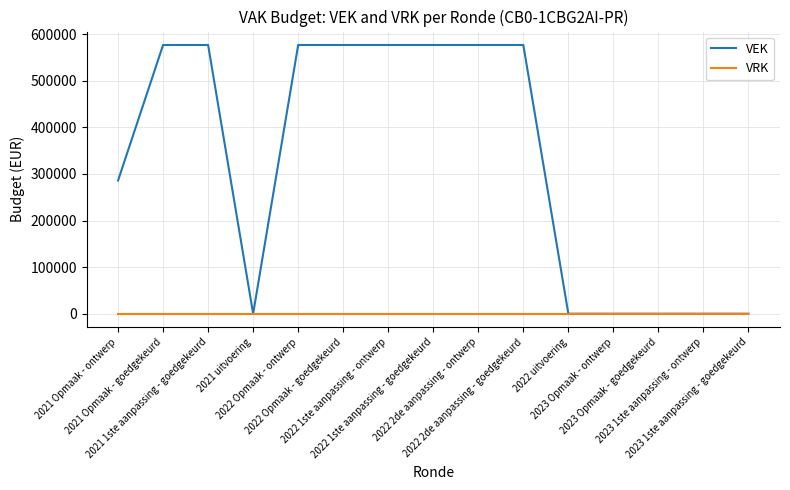

What position from the right is 2021 Opmaak - ontwerp?

15